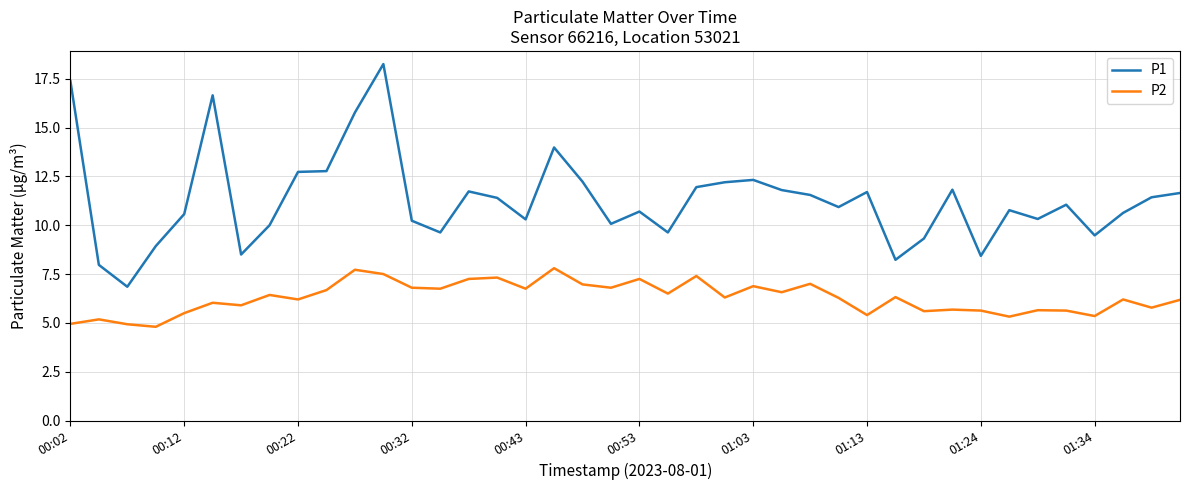

True or false: P2 has more than 1 points higher than both neighbors.

True